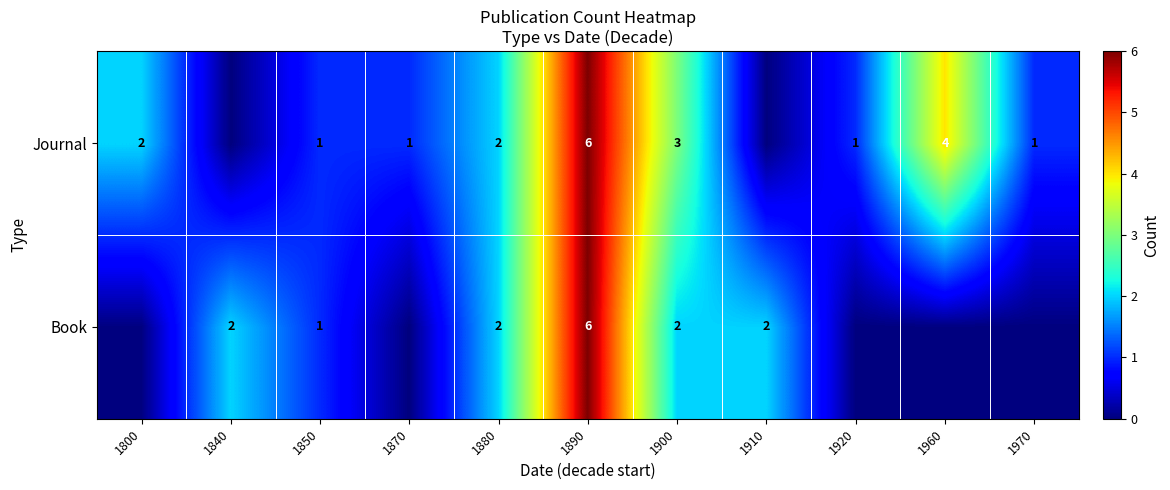

Which category has the lowest value across all series?

1800